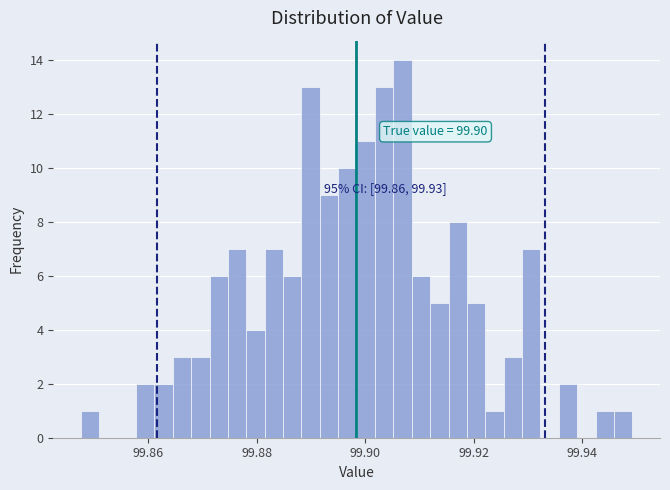

Read against the x-axis, roughly where is the centre of the tallest bar?

99.906